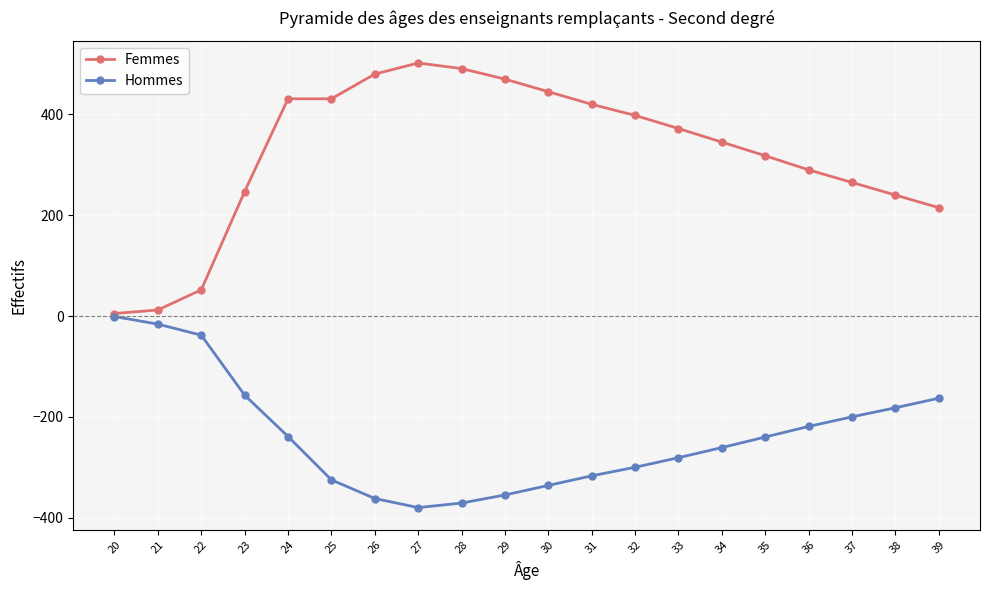

List the series in order of their overall mean, highest first.

Femmes, Hommes